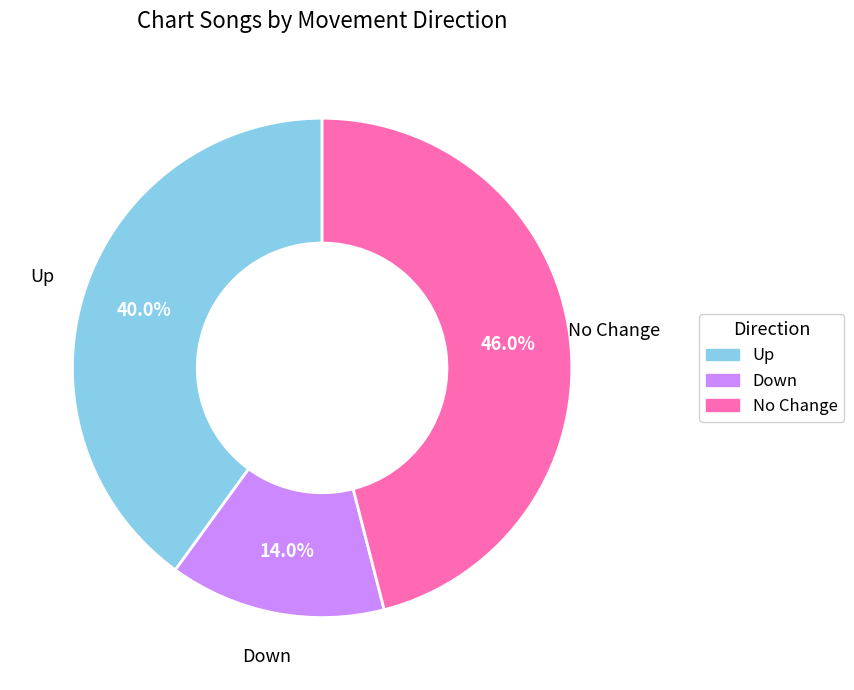

Is there any slice that represents more than half of the pie?

No